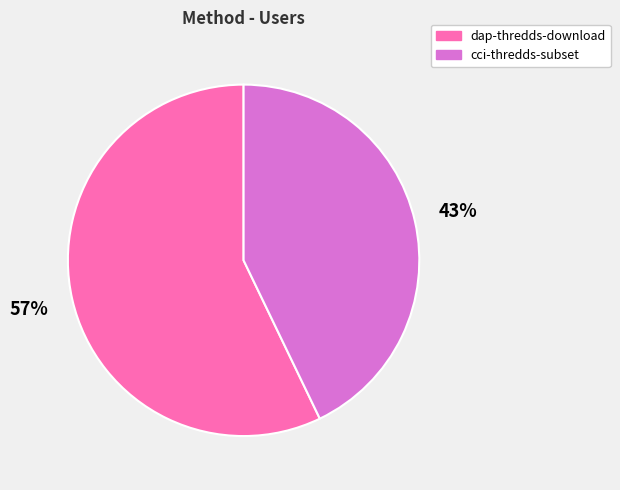

Combined, do cci-thredds-subset and dap-thredds-download account for over 50%?

Yes